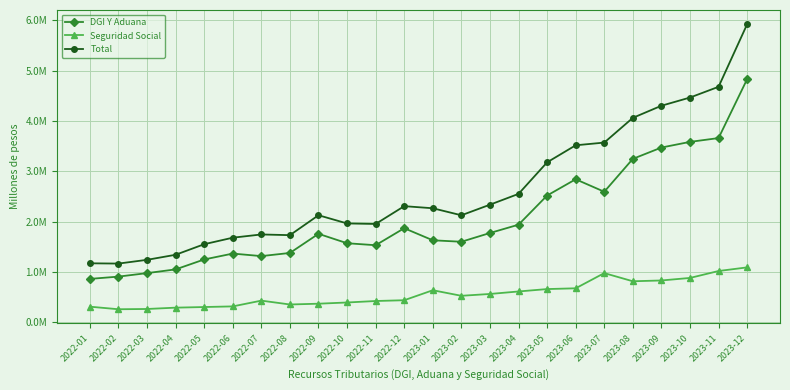

What are all the series names shown in the legend?

DGI Y Aduana, Seguridad Social, Total